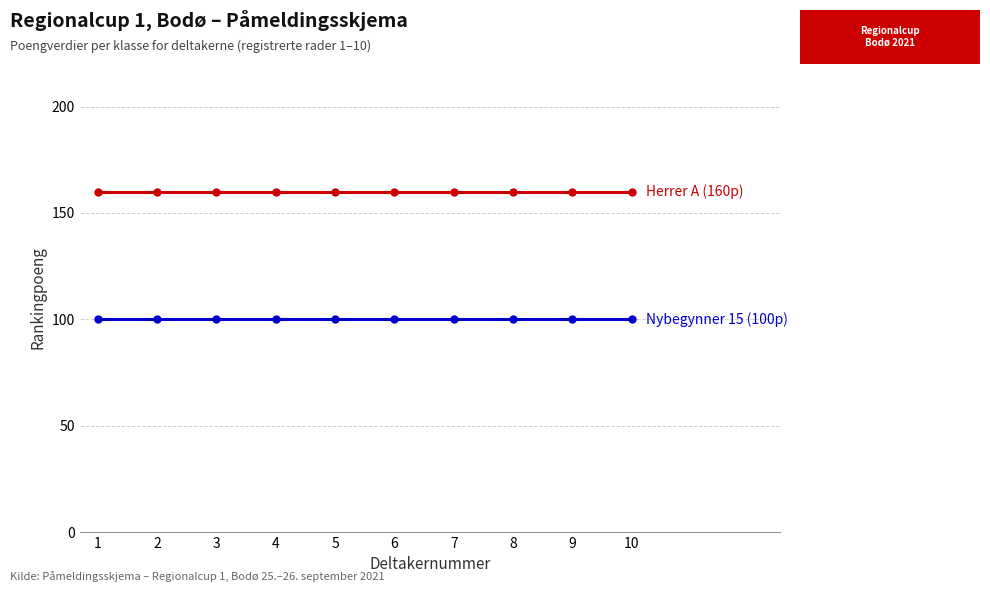

What is the greatest value displayed?

160